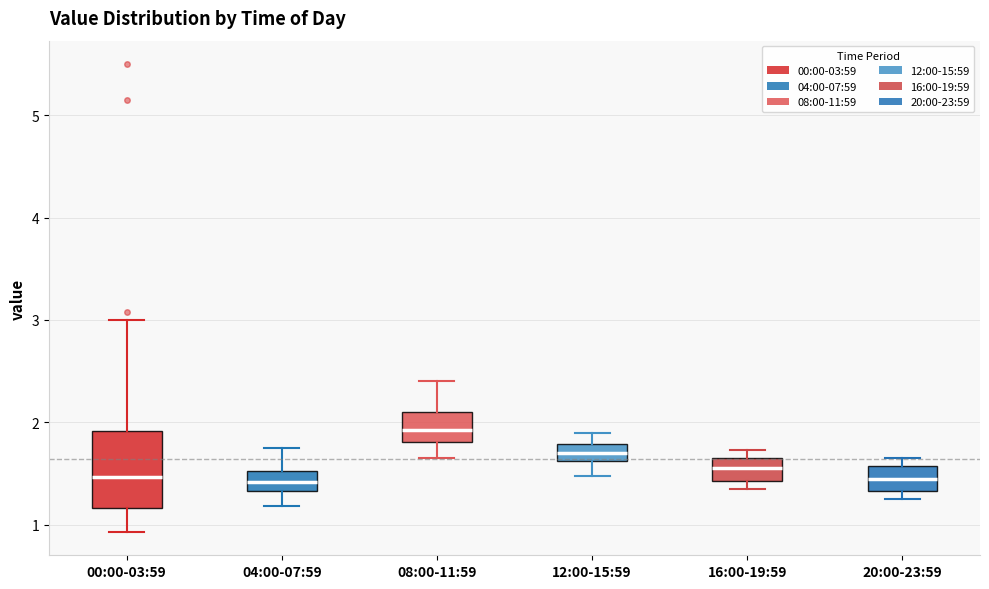

Comparing the boxes themselves (not the whiskers), which one is the tallest?

00:00-03:59